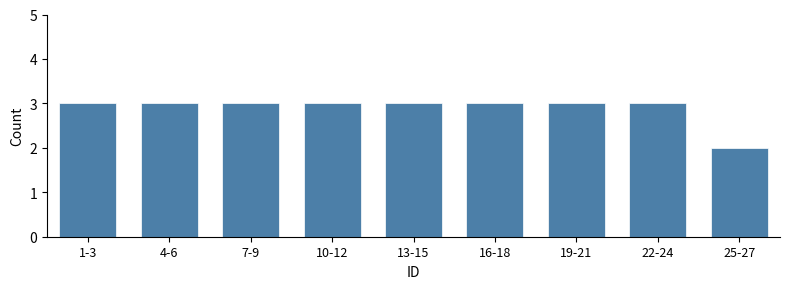

Reading left to right, transcribe all the data shown in this chart.

3	3	3	3	3	3	3	3	2